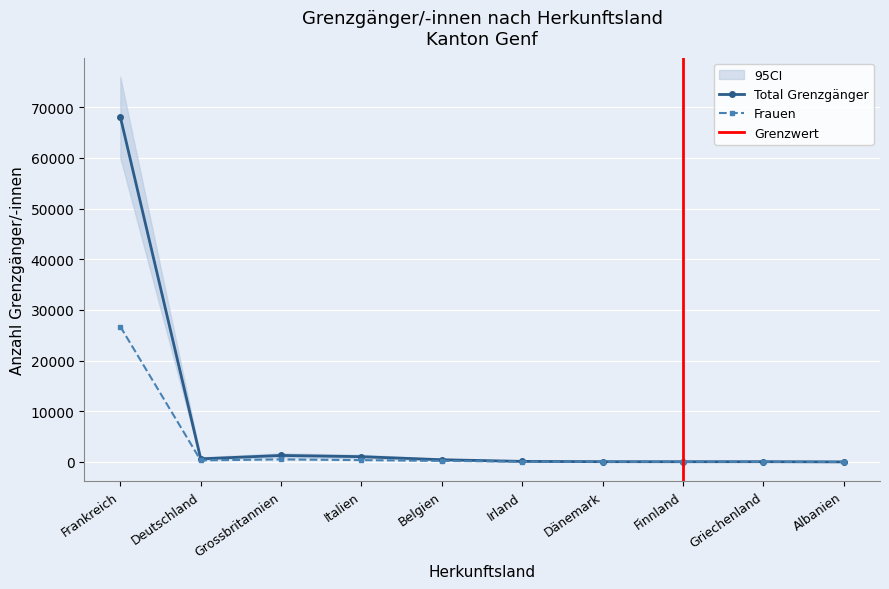

True or false: AUG/VZAE Bewilligung and Total intersect in this chart.

False